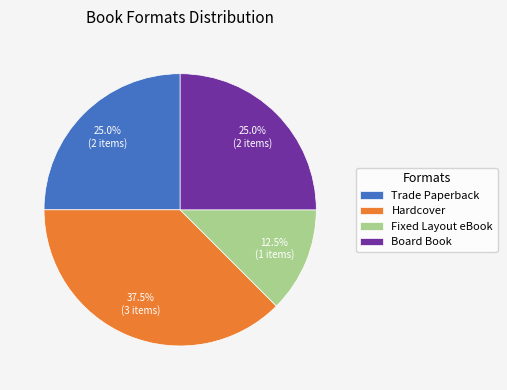

What is the largest slice in the pie chart?

Hardcover